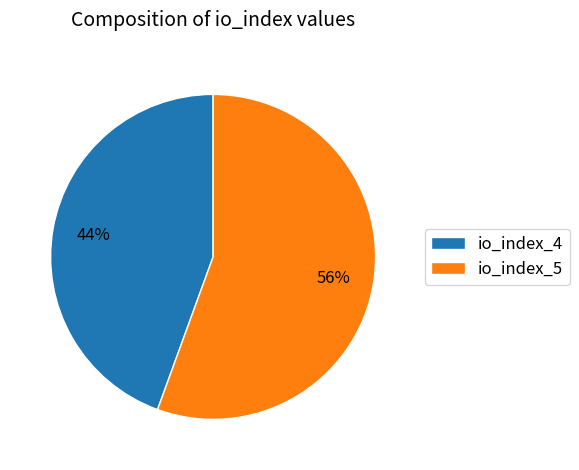

Is there any slice that represents more than half of the pie?

Yes